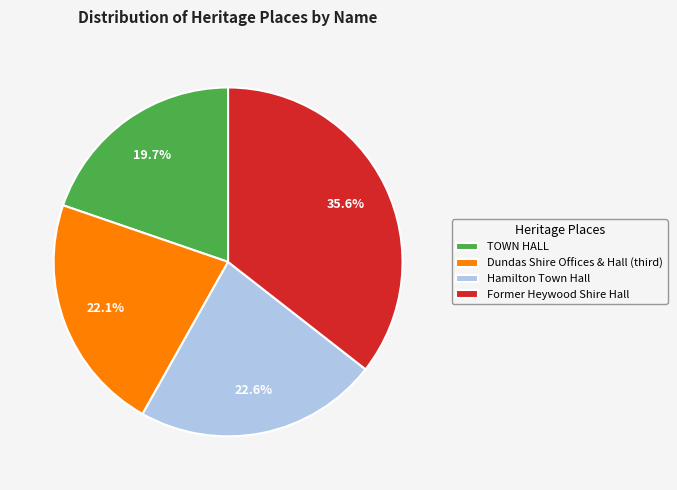

What is the smallest slice in the pie chart?

TOWN HALL